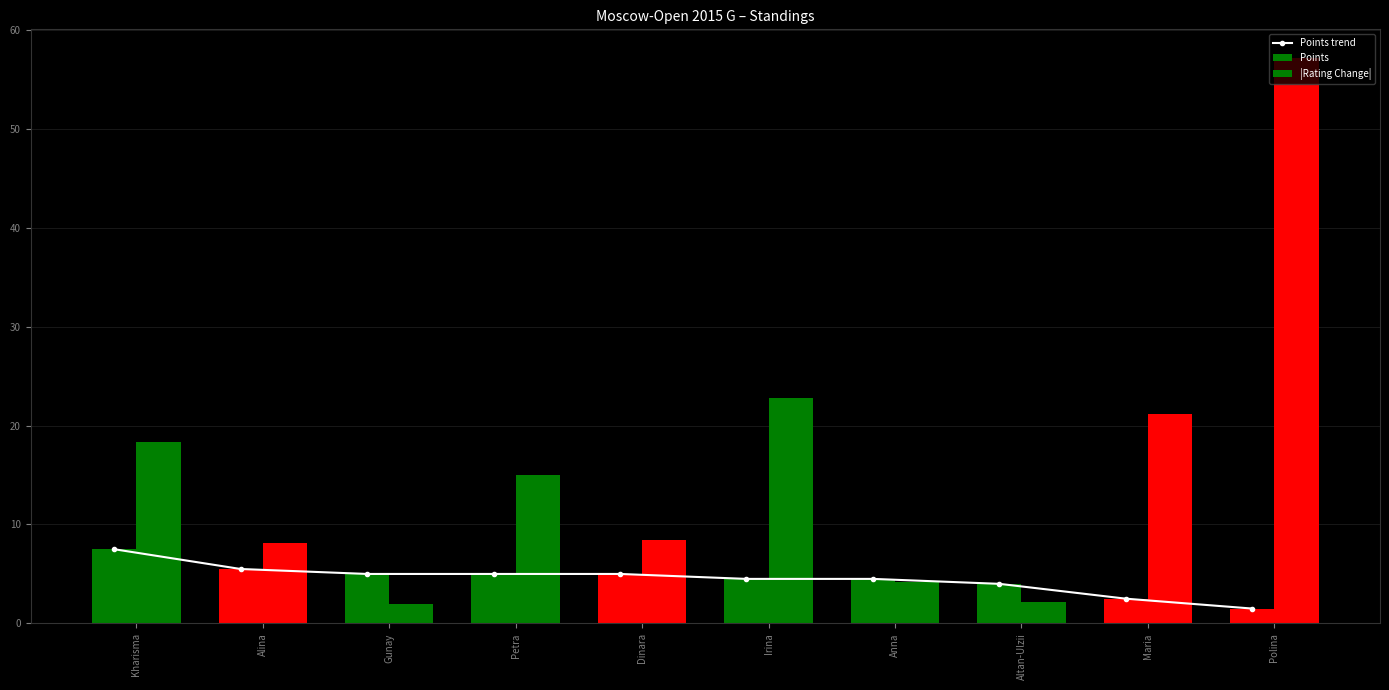

What is the label of the 8th bar from the right?

Gunay